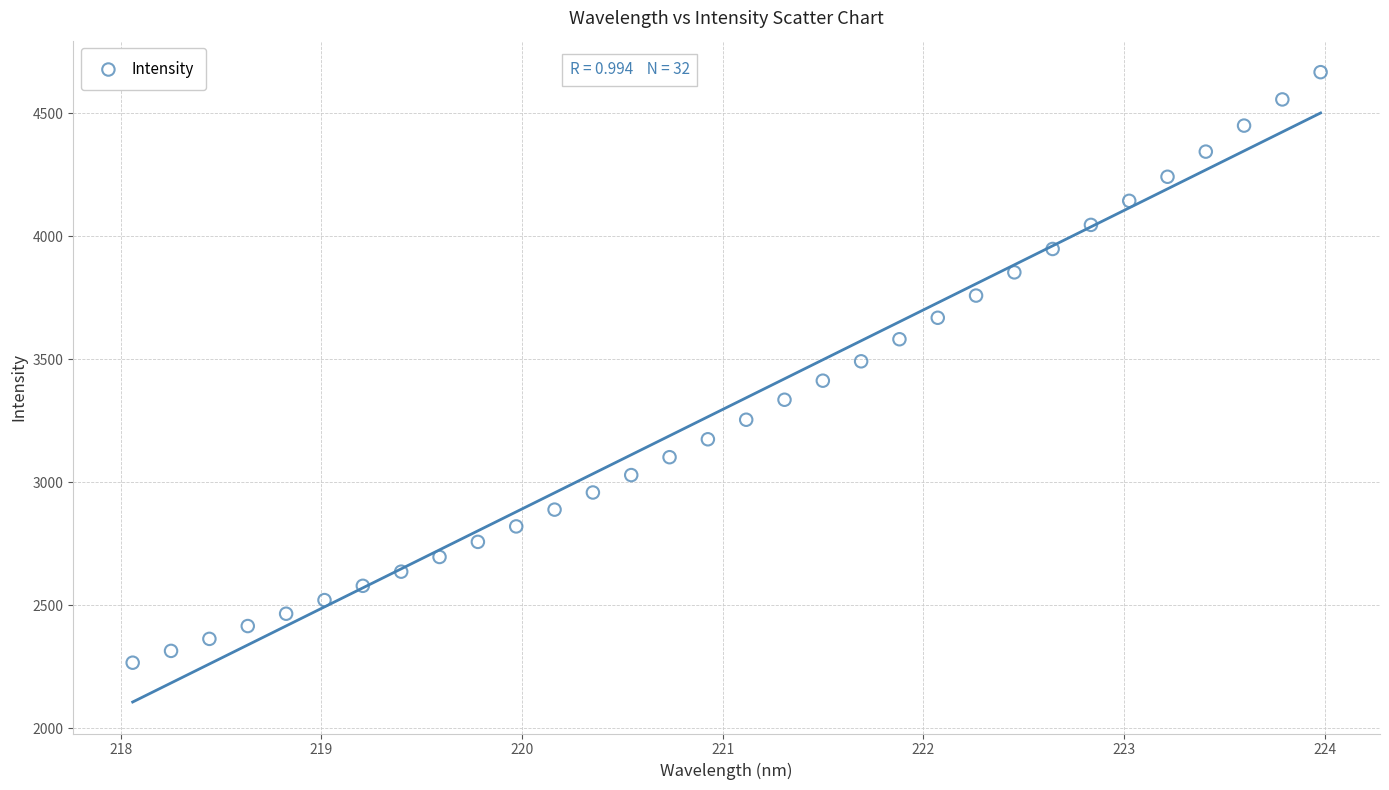

What is the range of Y values (max minus min)?

2401.2